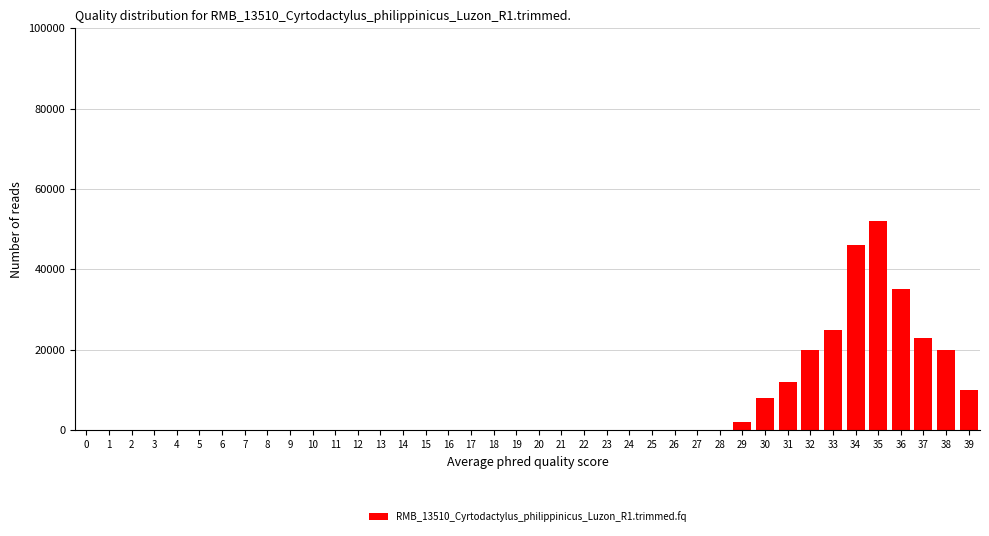

What is the greatest value displayed?

52000